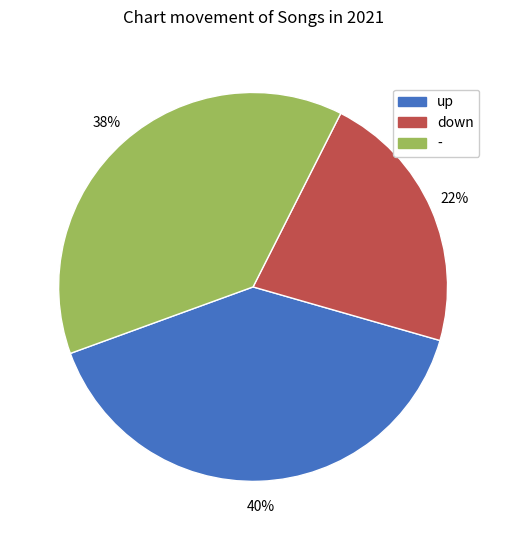

What is the ratio of the value at up to the value at -?

1.1